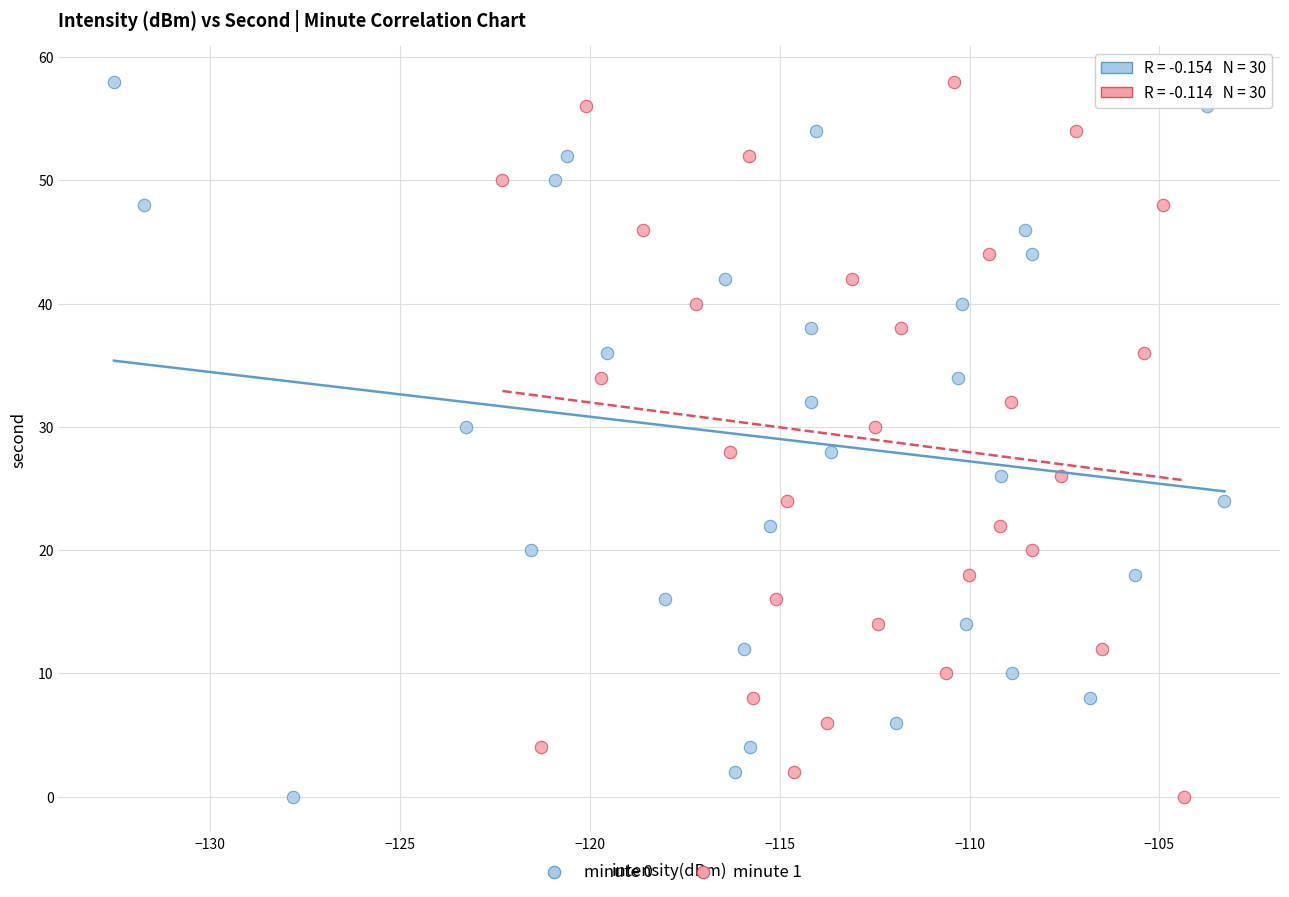

What are all the series names shown in the legend?

minute 0, minute 1